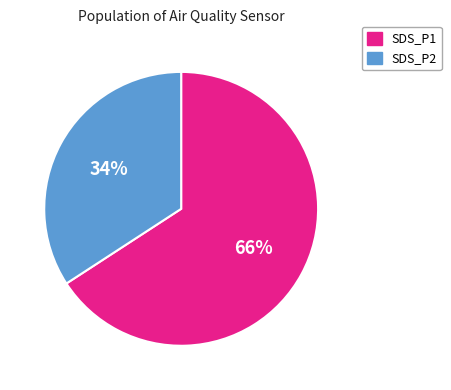

Does any single category account for the majority?

Yes